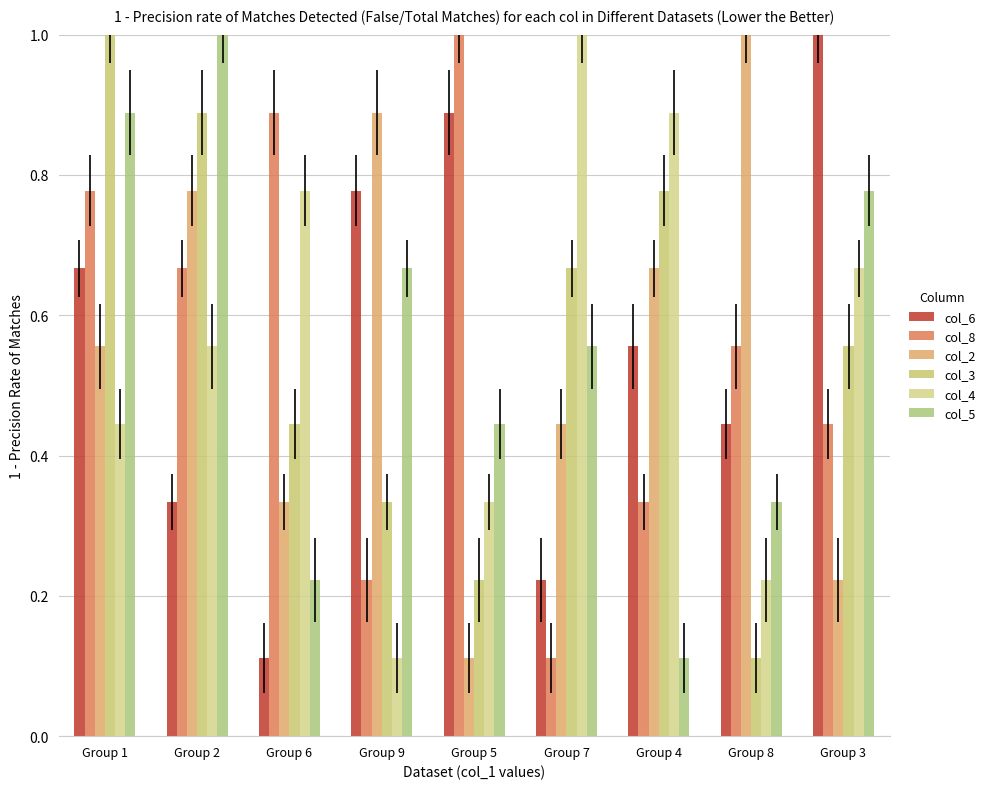

What position from the right is Group 7?

4